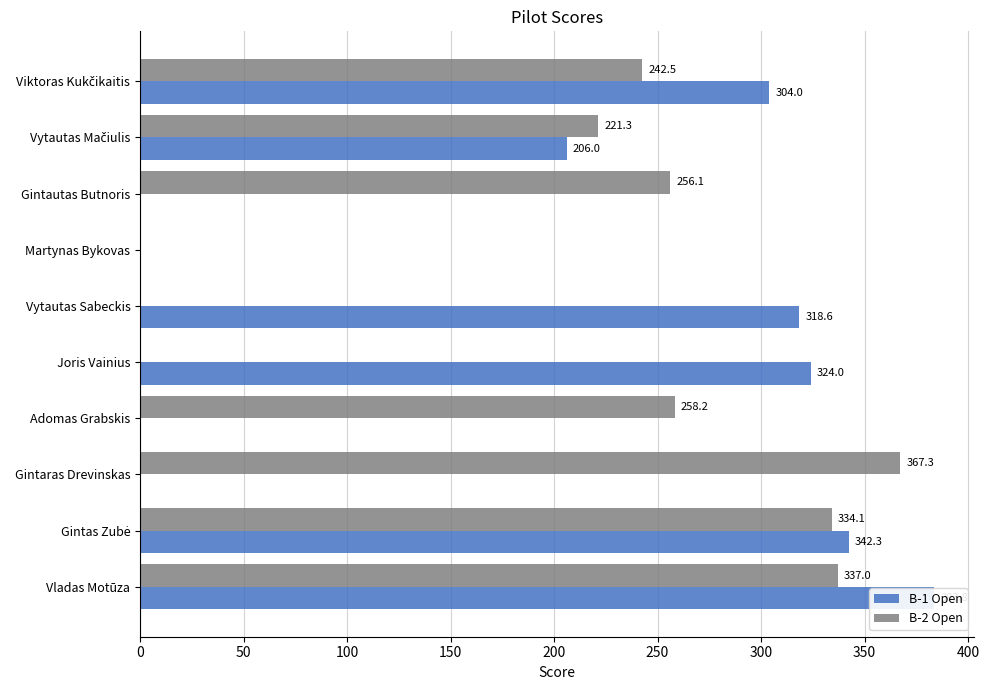

Reading right to left, list all the values displayed in this chart.

B-1 Open: 304.0	206.0	0.0	0.0	318.6	324.0	0.0	0.0	342.3	383.8
B-2 Open: 242.5	221.3	256.1	0.0	0.0	0.0	258.2	367.3	334.1	337.0